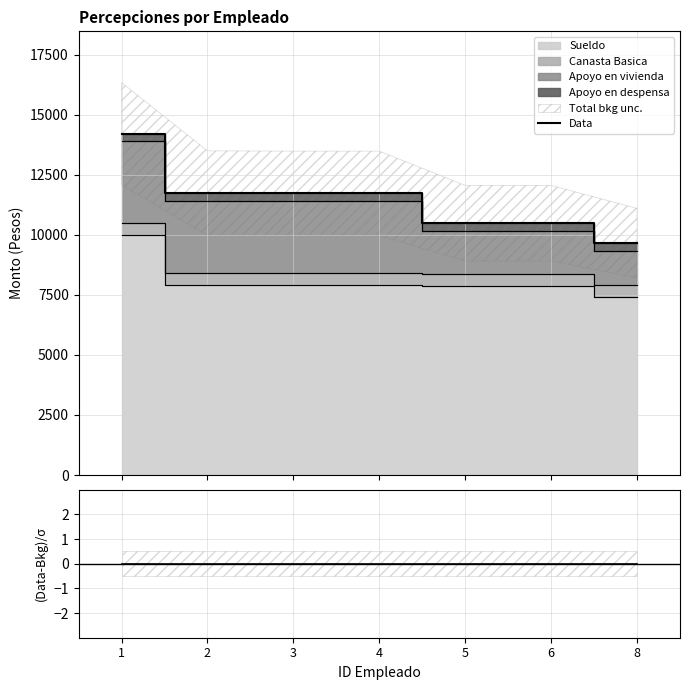

True or false: (Data-Bkg)/σ and Data intersect in this chart.

False